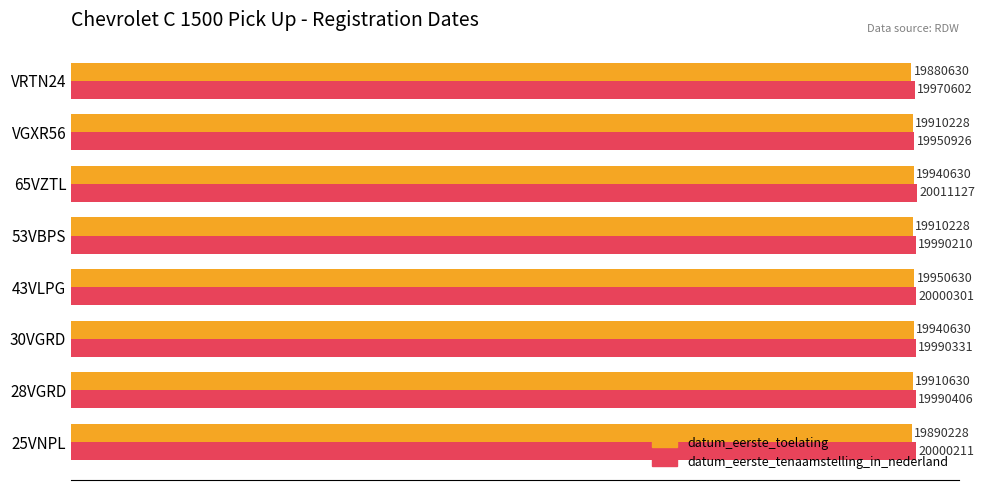

What are all the series names shown in the legend?

datum_eerste_toelating, datum_eerste_tenaamstelling_in_nederland